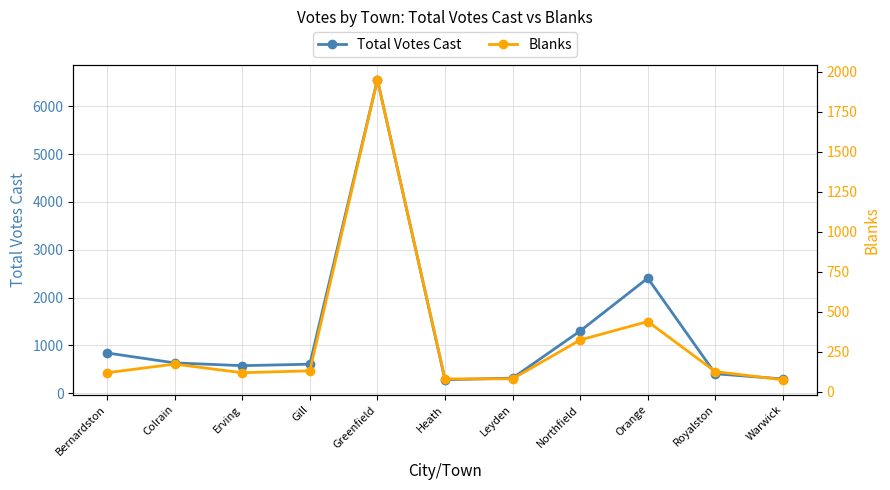

Rank the categories by Blanks value from lowest to highest.

Warwick, Heath, Leyden, Bernardston, Erving, Royalston, Gill, Colrain, Northfield, Orange, Greenfield